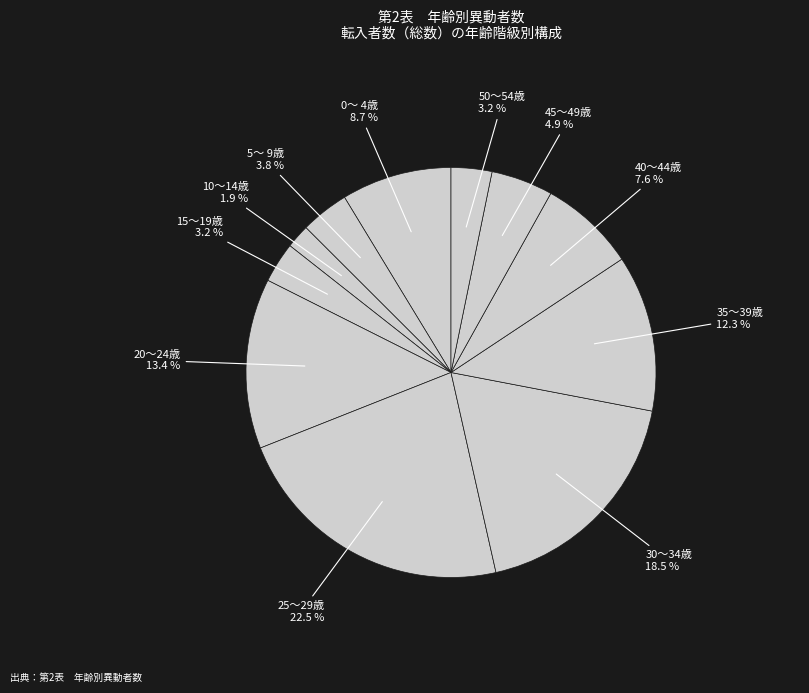

Which category has the biggest portion of the pie?

25～29歳